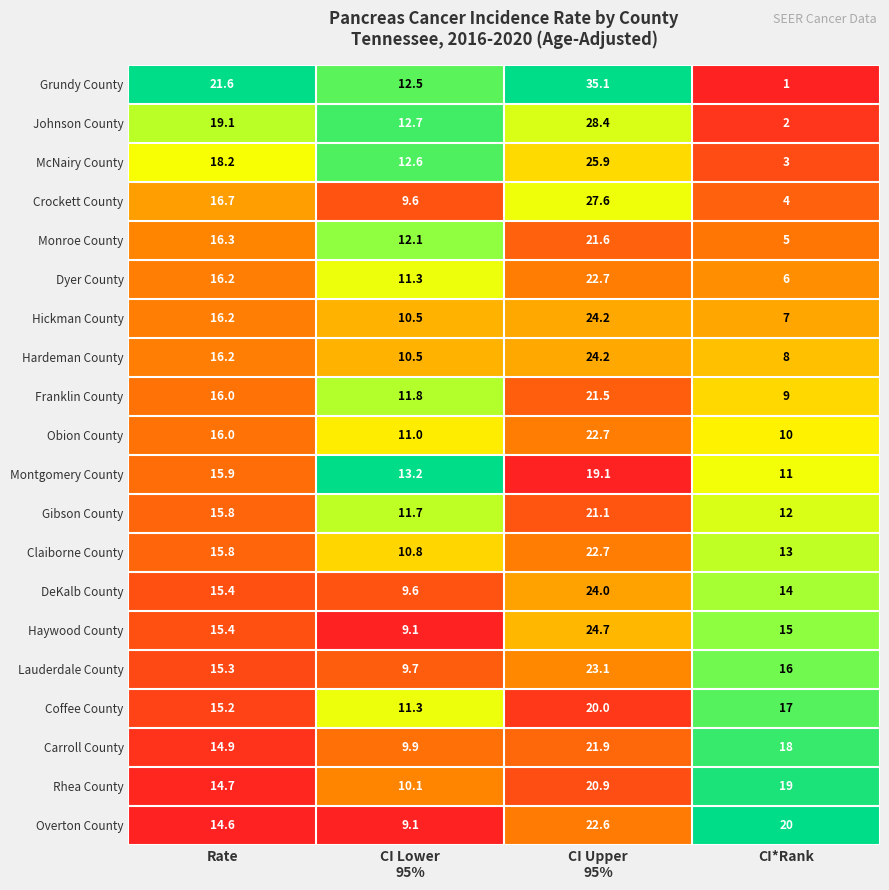

What is the average value of the Grundy County series?

17.6